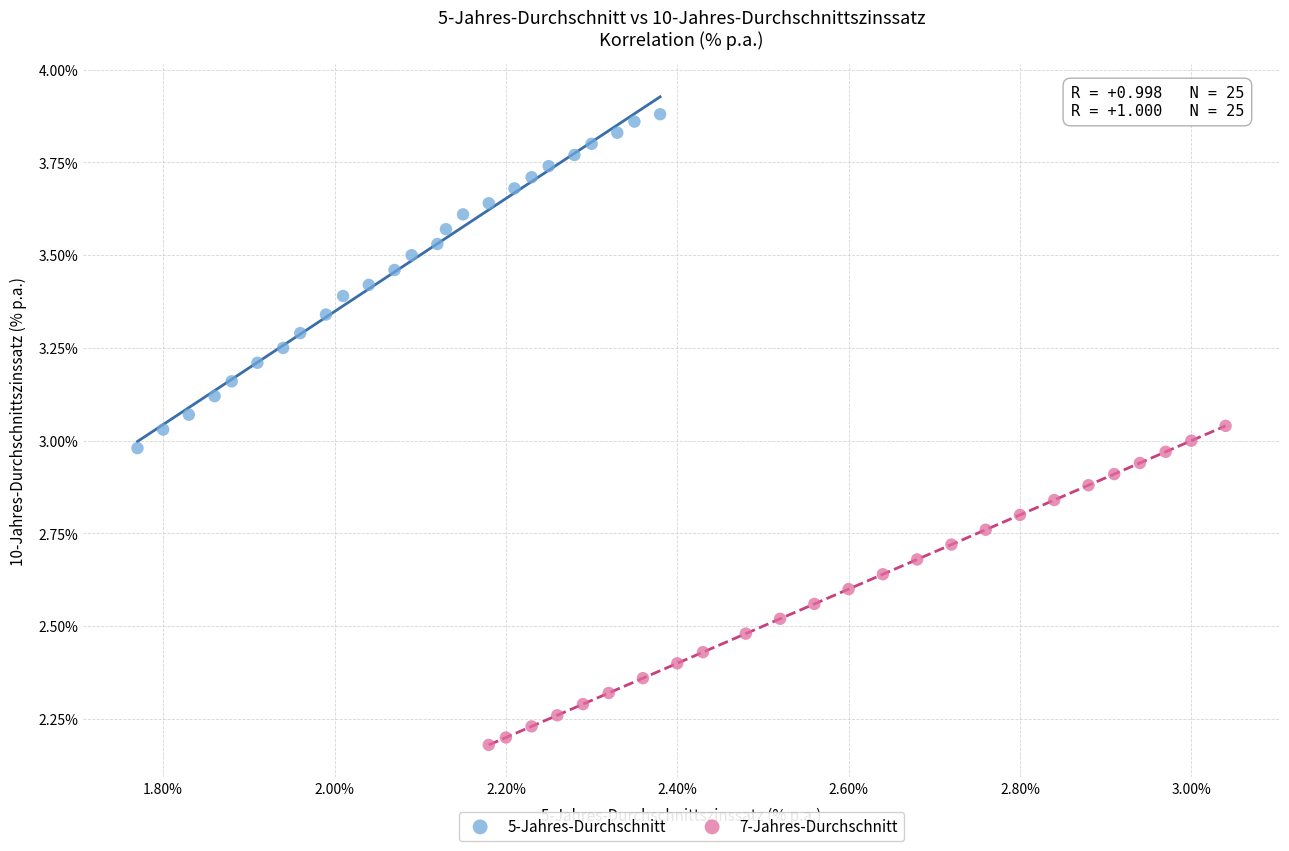

Which series contains the lowest Y value?

7-Jahres-Durchschnitt